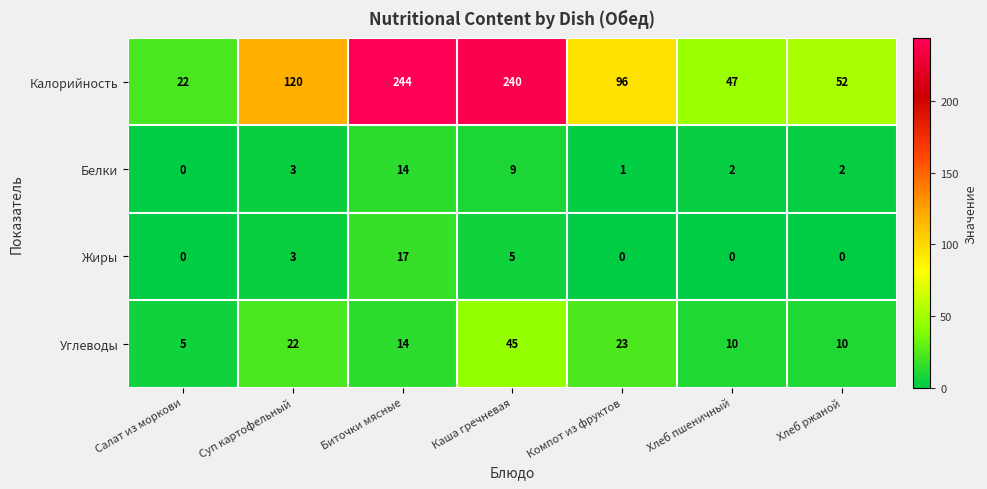

How many data points does each series have?

7